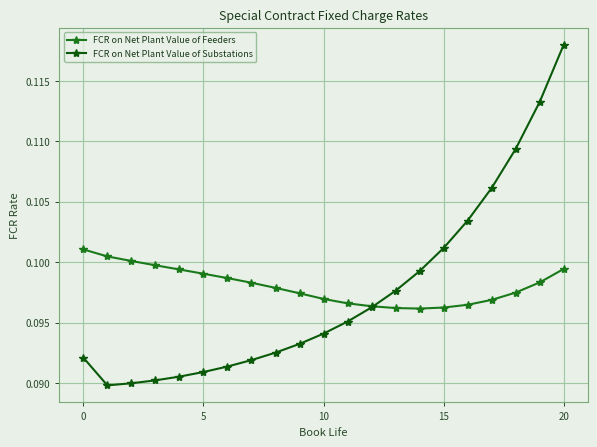

True or false: FCR on Net Plant Value of Feeders and FCR on Net Plant Value of Substations intersect in this chart.

True